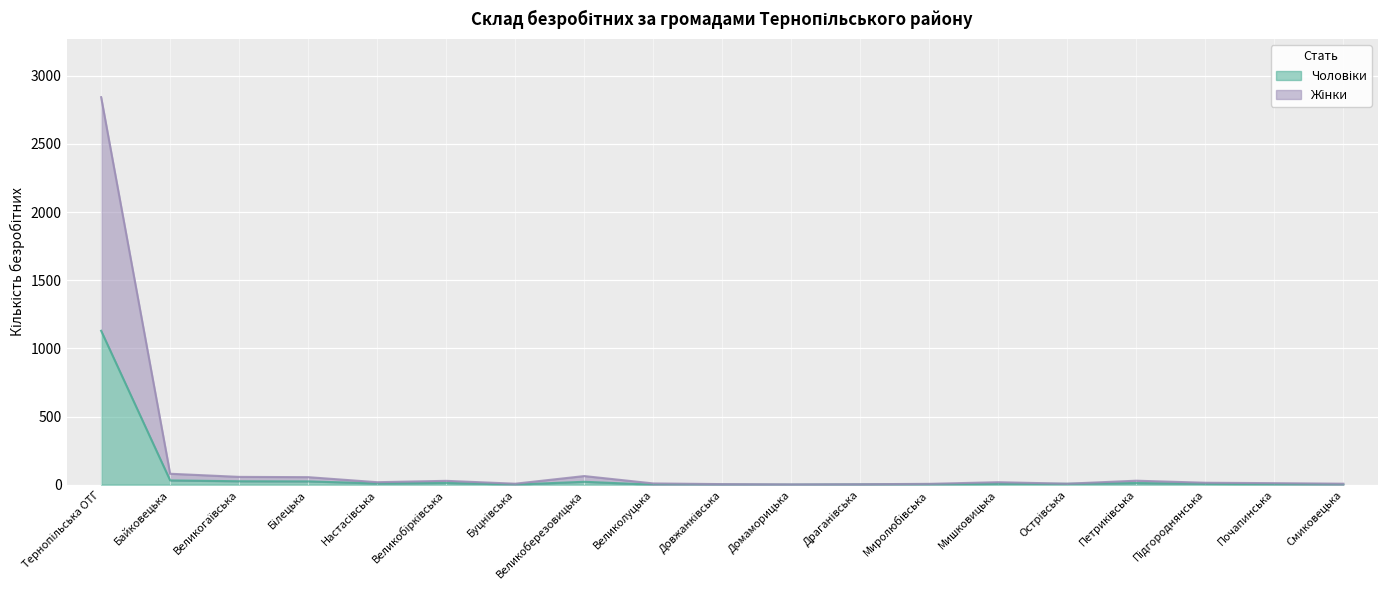

Reading right to left, transcribe all the data shown in this chart.

Чоловіки: 0	4	6	12	6	6	3	2	0	1	0	21	1	13	9	24	25	31	1129
Жінки: 7	11	14	29	7	18	6	3	2	4	9	63	7	28	18	55	57	80	2843